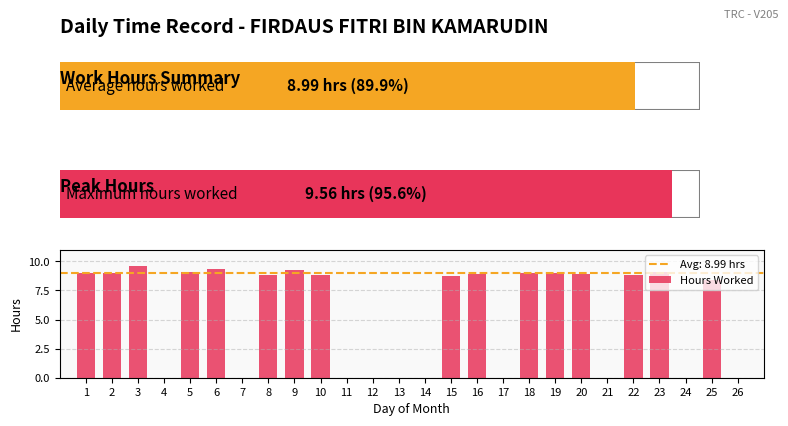

Read the value at 10.

8.8